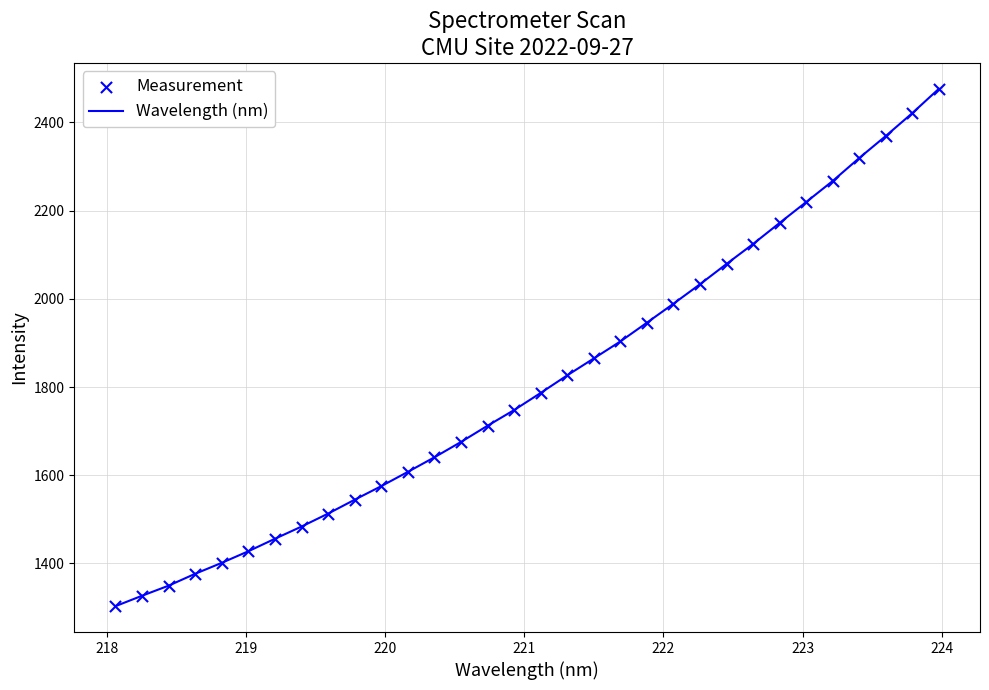

What is the difference between the maximum and minimum values?

1172.8